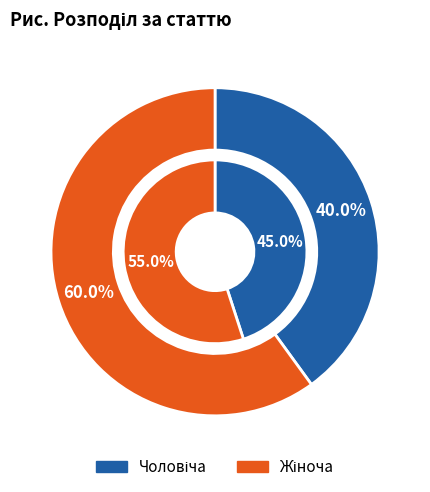

How many segments does this pie chart have?

2